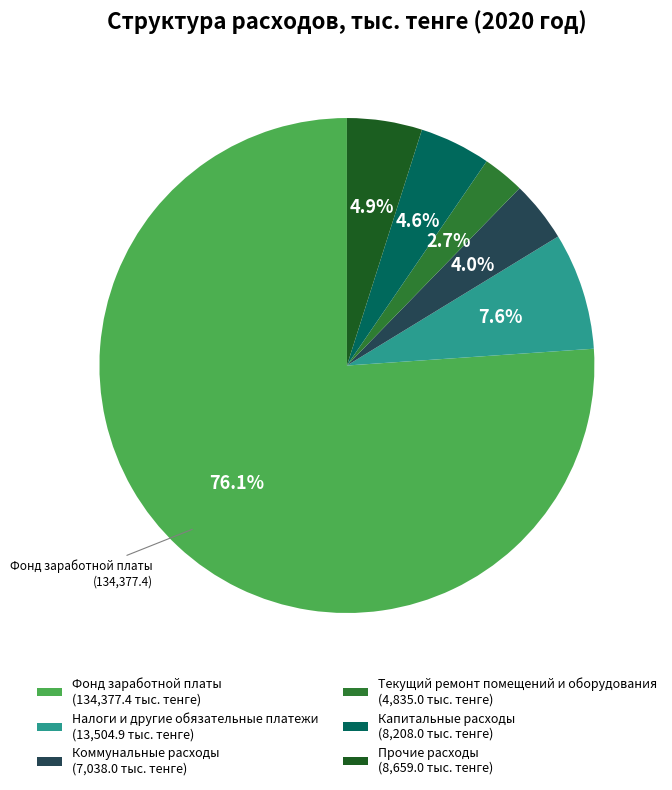

Between Фонд заработной платы and Текущий ремонт помещений и оборудования, which is larger?

Фонд заработной платы